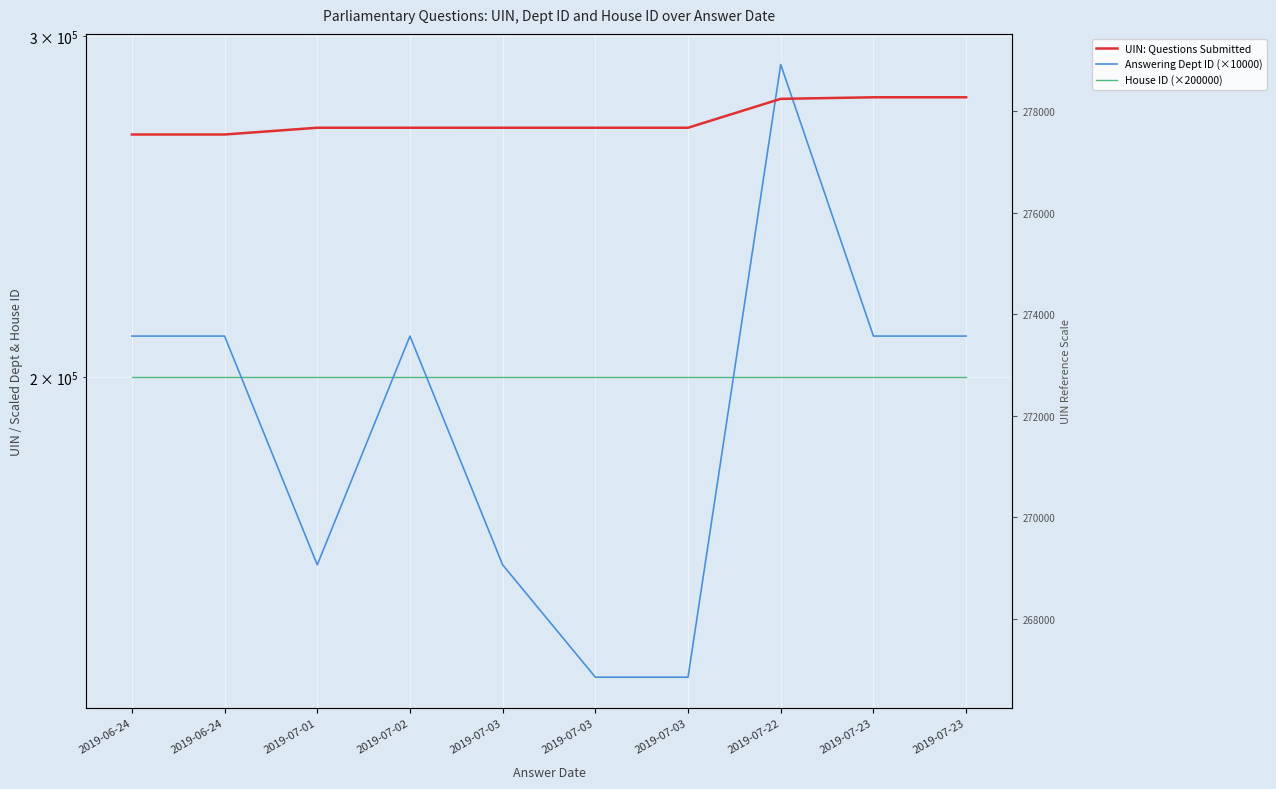

How many values in the Answering Dept ID (×10000) series are below 210000?

4